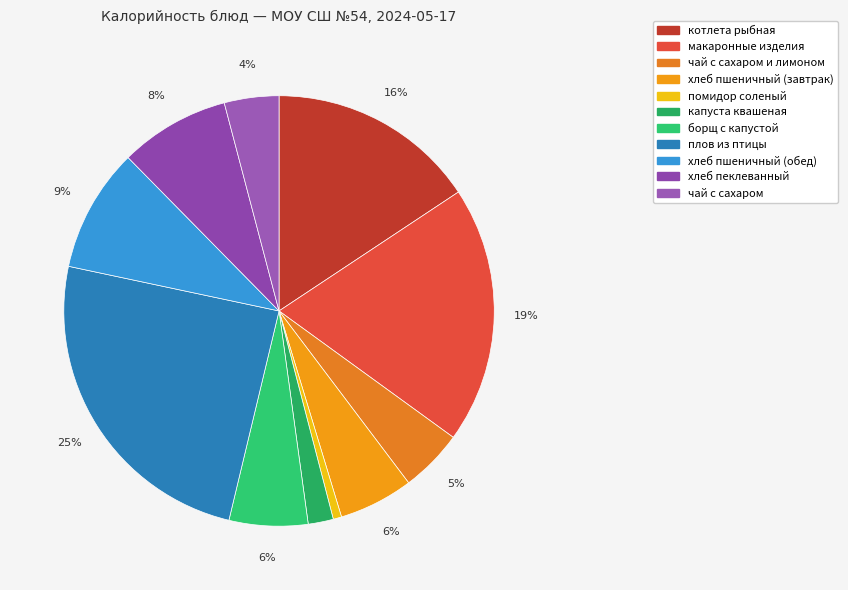

How many slices are in this pie chart?

11